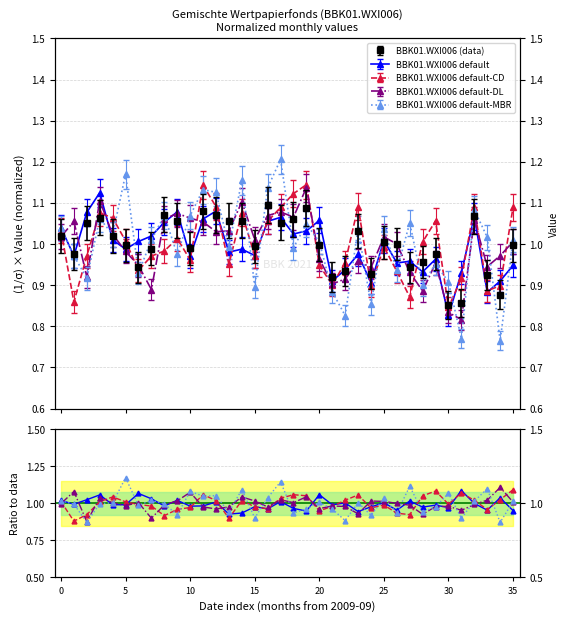

What is the difference between the values at 2010-03 and 2010-12?

0.1